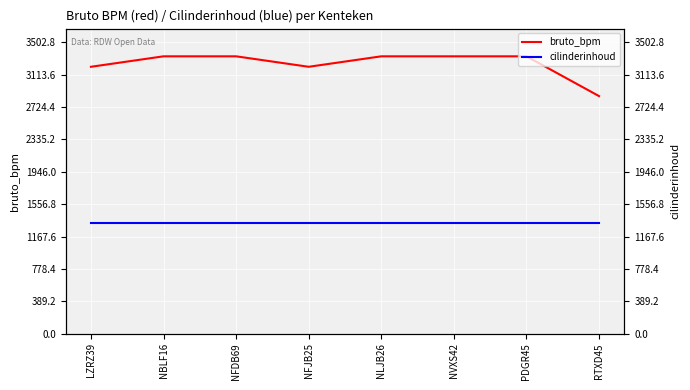

How many categories are shown in the chart?

8